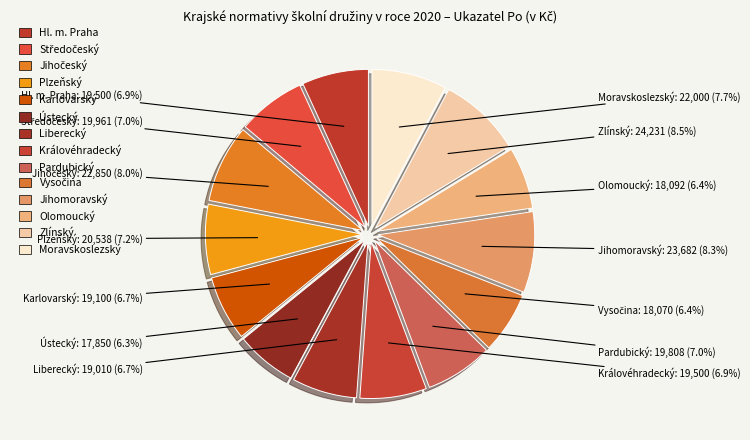

True or false: Středočeský accounts for 1% of the total.

False